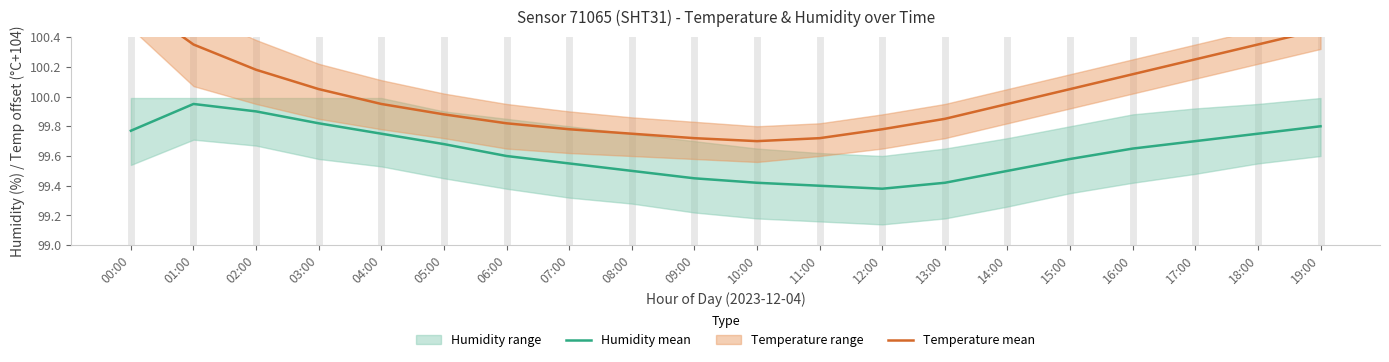

What is the label of the 6th point from the right?

14:00